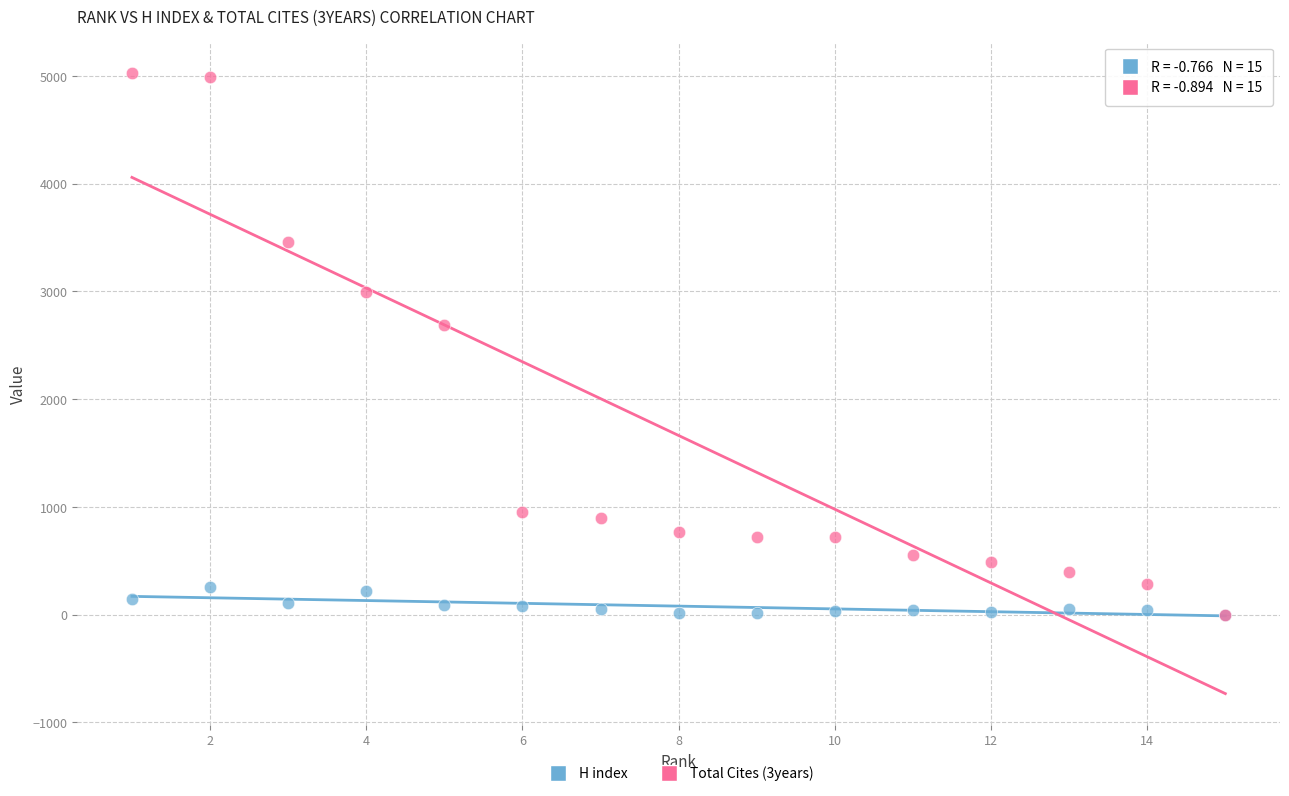

Which series has the widest spread of Y values?

Total Cites (3years)